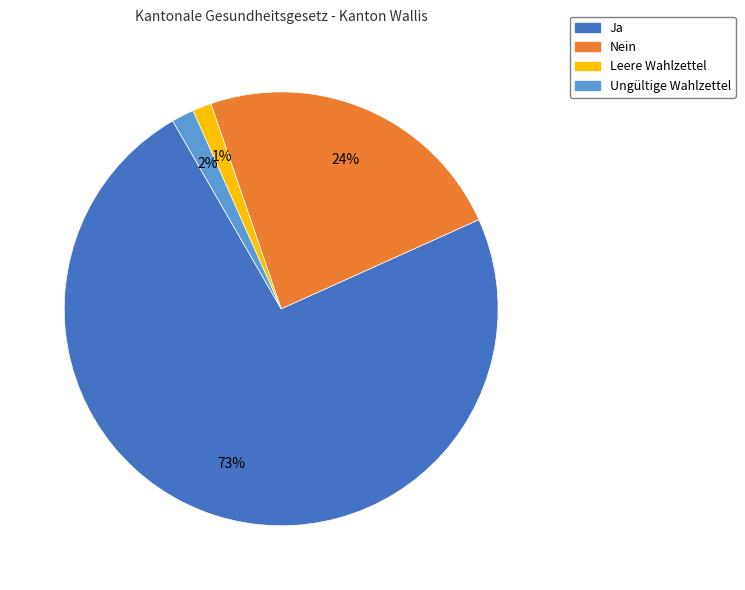

Which slice is the largest?

Ja